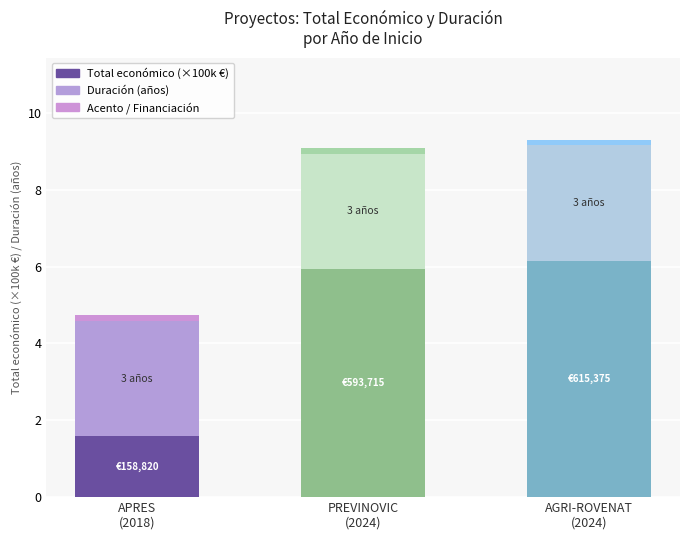

At which label does Total económico (×100k €) reach its peak?

AGRI-ROVENAT
(2024)